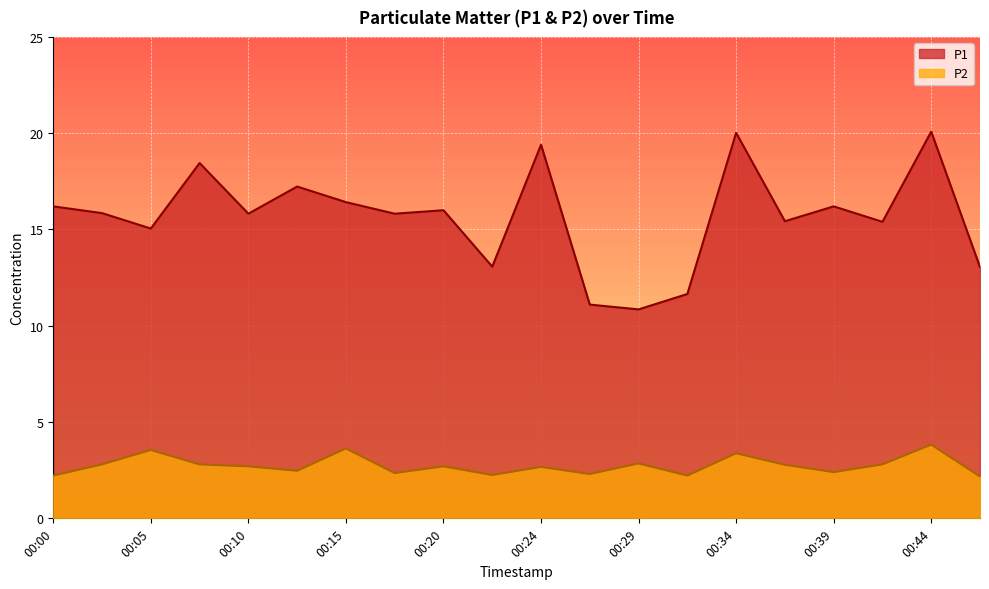

Which category has the lowest value across all series?

00:46